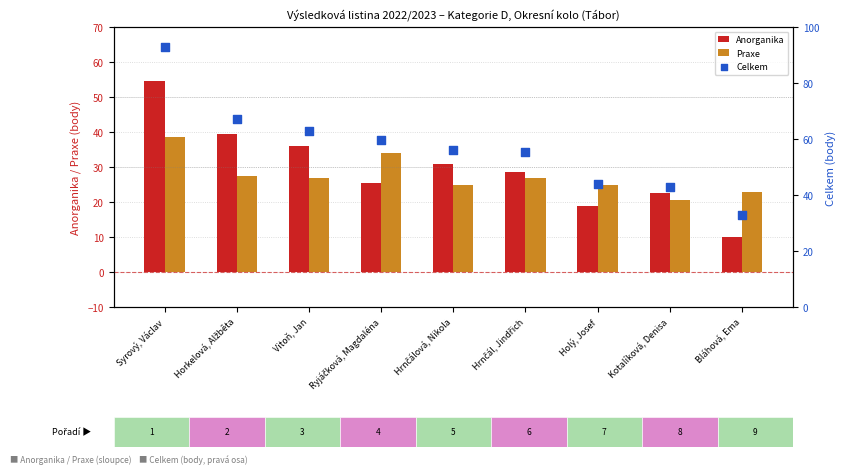

Which series contains the highest Y value?

Celkem